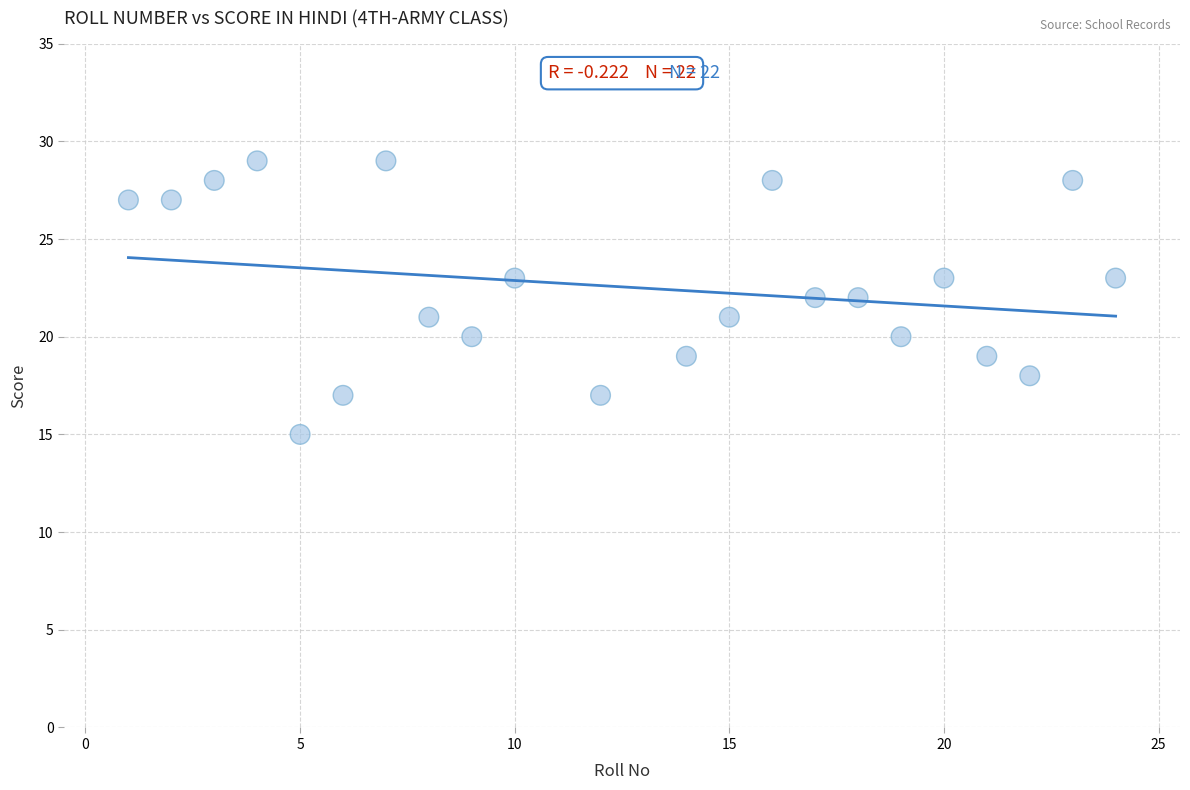

What is the range of Y values (max minus min)?

14